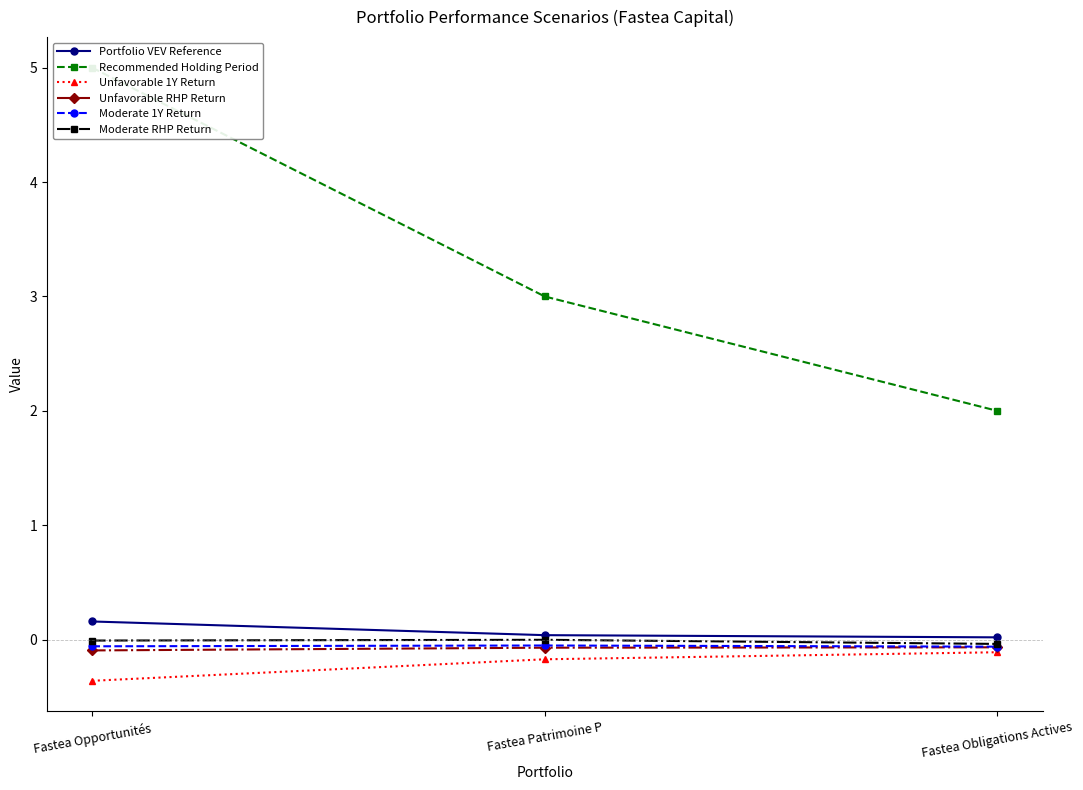

Rank the series at Fastea Opportunités from highest to lowest value.

Recommended Holding Period, Portfolio VEV Reference, Moderate RHP Return, Moderate 1Y Return, Unfavorable RHP Return, Unfavorable 1Y Return